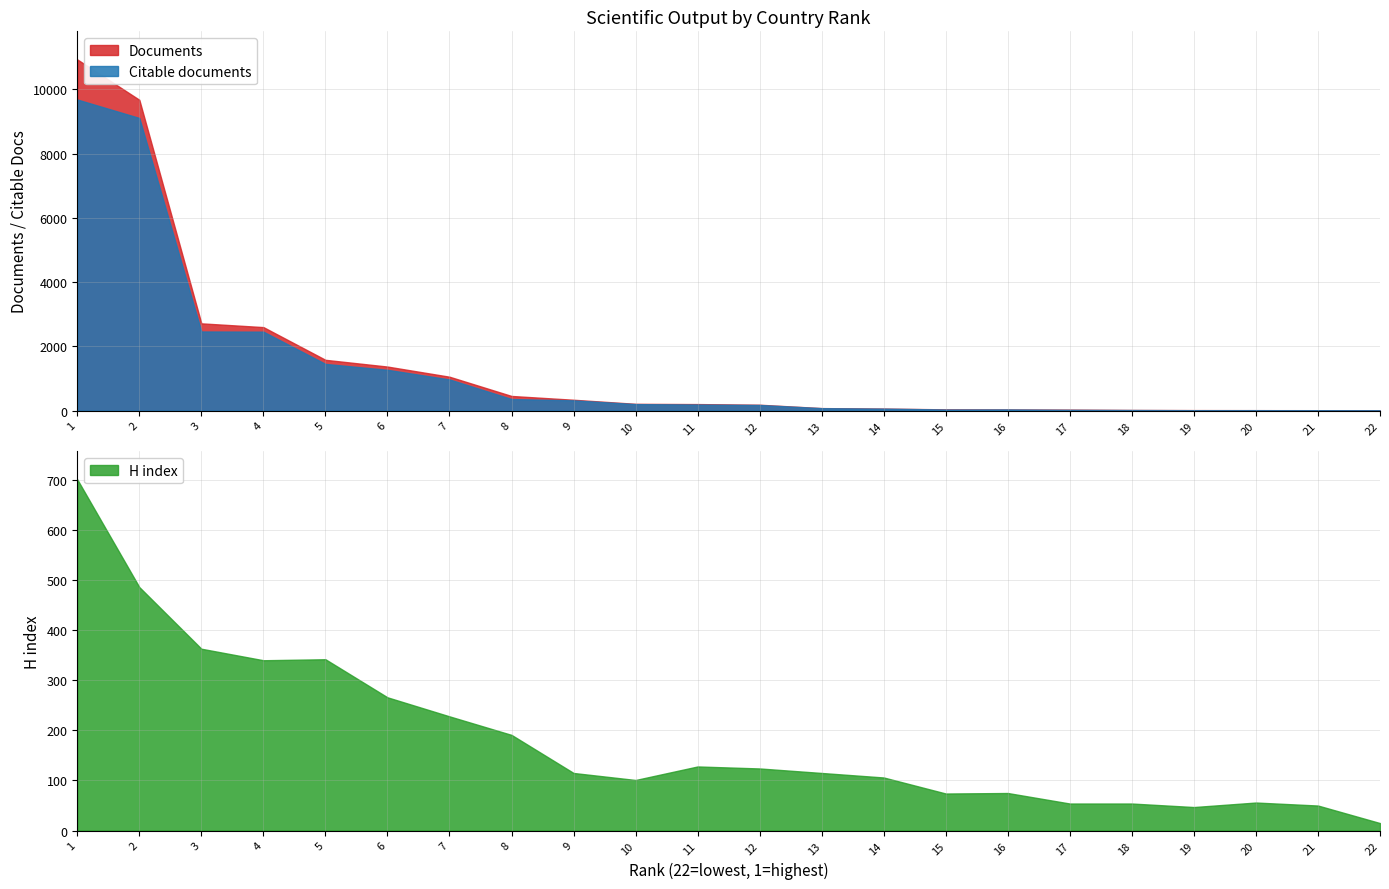

List the series in order of their peak value, highest first.

Documents, Citable documents, H index